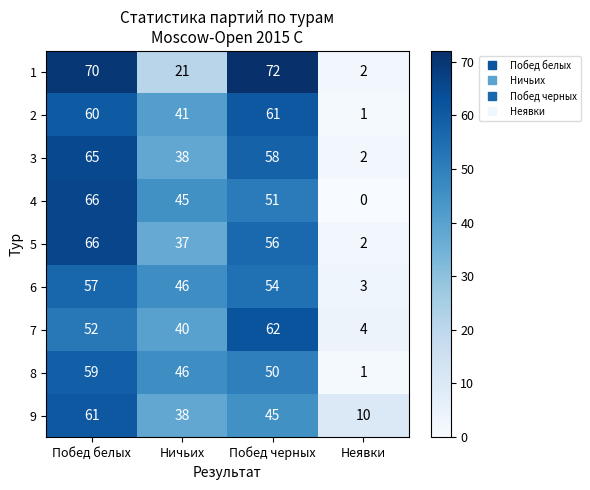

List the labels in order of 8 value, smallest first.

Неявки, Ничьих, Побед черных, Побед белых